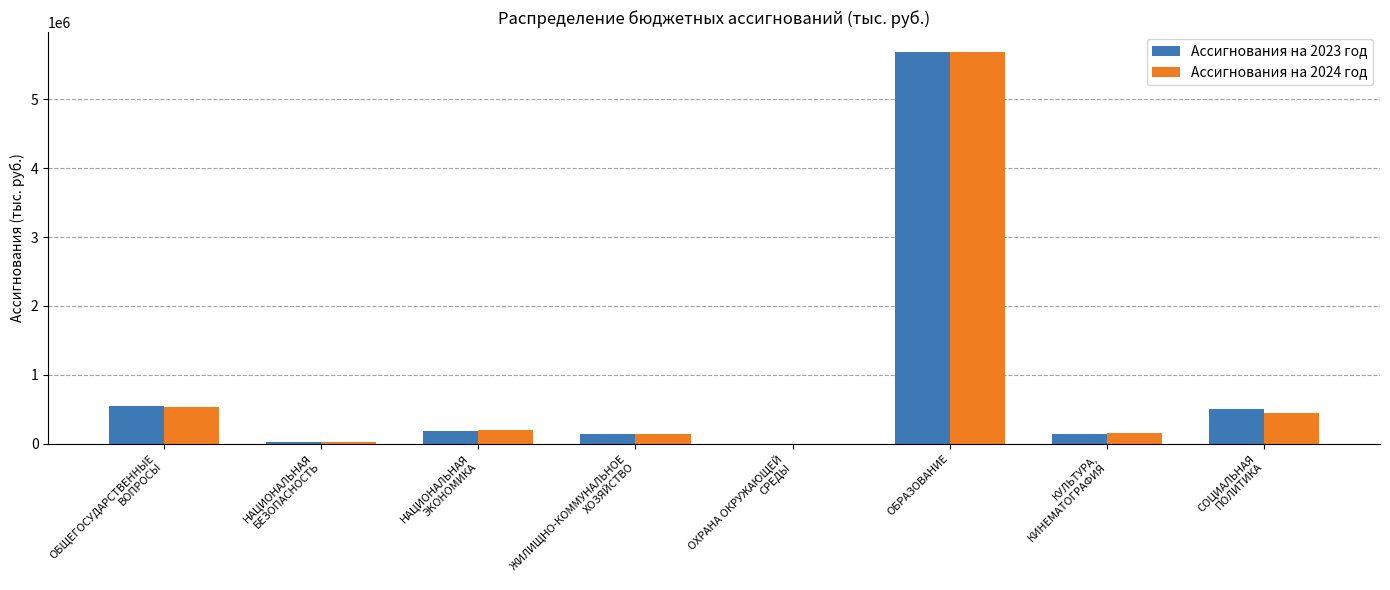

True or false: Ассигнования на 2024 год has a value of 5692145.2 at ОБРАЗОВАНИЕ.

True